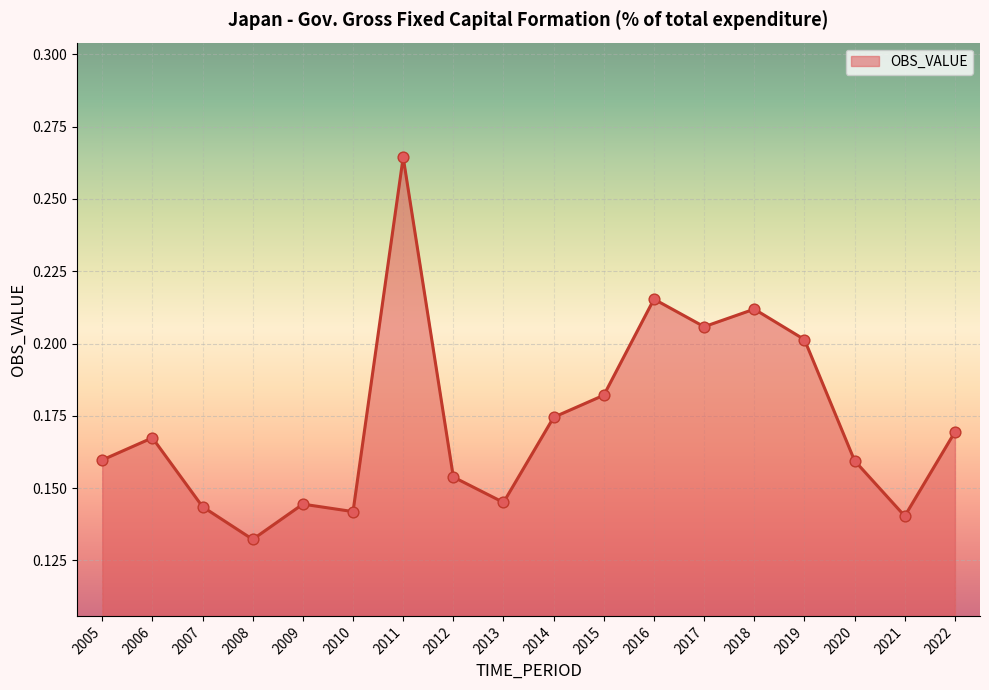

Between 2010 and 2009, which is larger?

2009